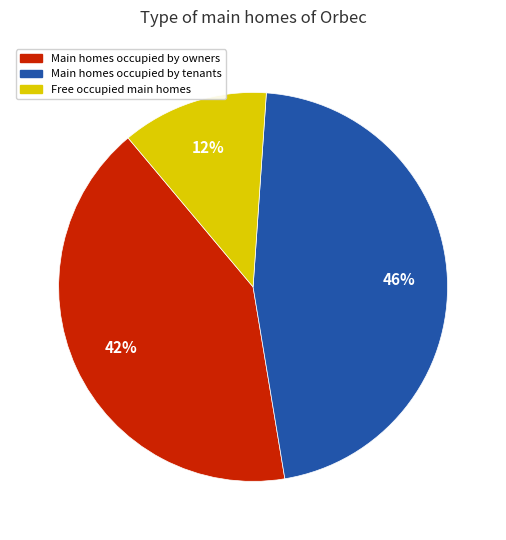

To the nearest percent, what is the difference between the largest and smallest slice percentages?

34%